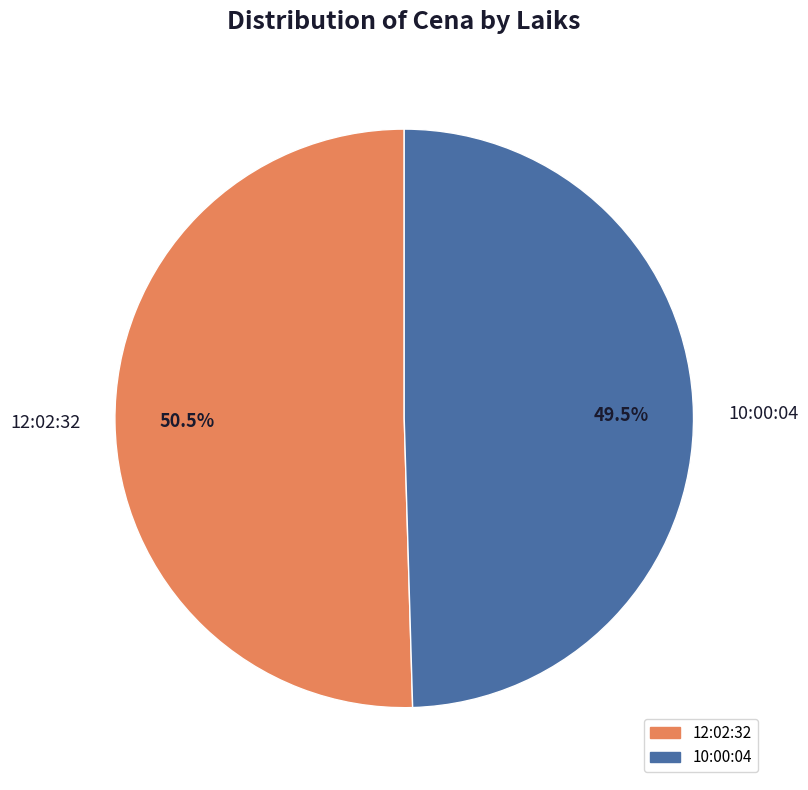

Count the number of slices in the pie.

2